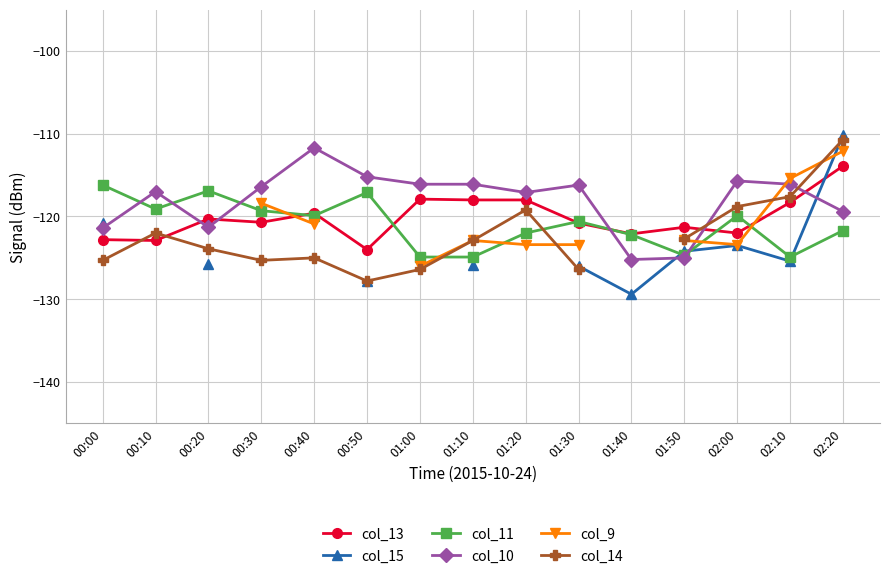

Between 00:30 and 00:50, which series saw the biggest shift?

col_13